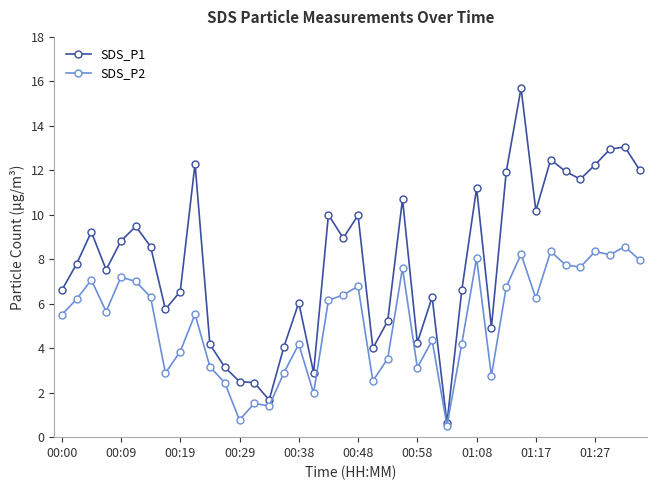

Rank the series by their average value, from highest to lowest.

SDS_P1, SDS_P2